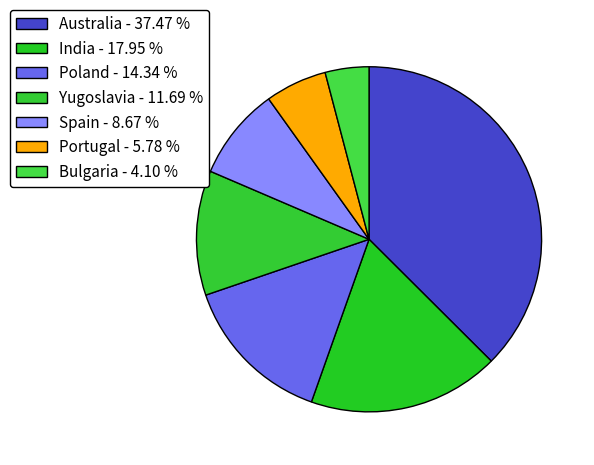

Which category has the biggest portion of the pie?

Australia